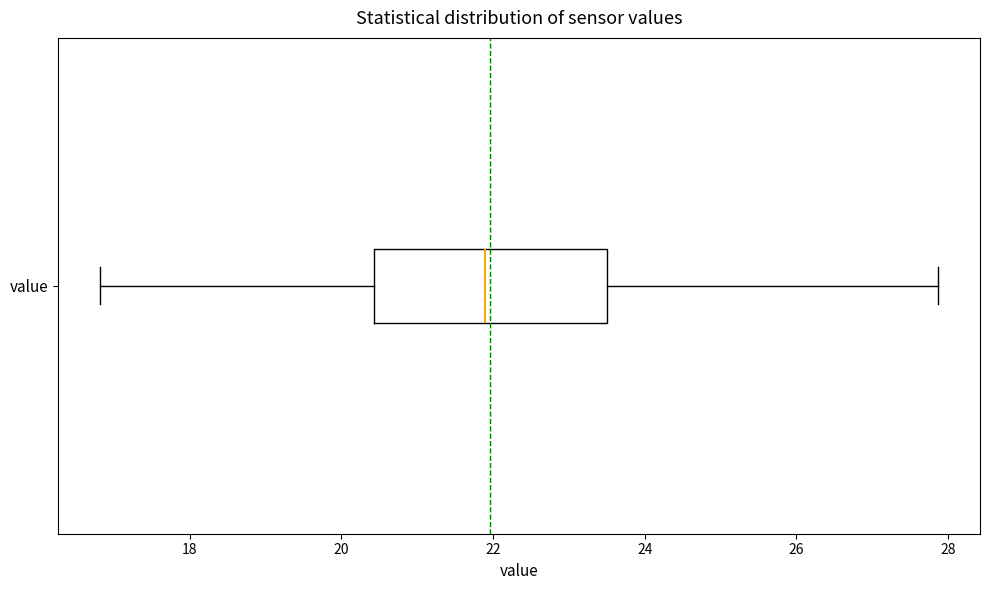

Transcribe this box plot: give where the median line is, the range the box spans, and where the two whiskers end, as read against the x-axis. The values are not printed on the chart, so give them approximately, as read against the axis.

median 22.0, box 20.4 to 23.6, whiskers 16.8 to 27.8